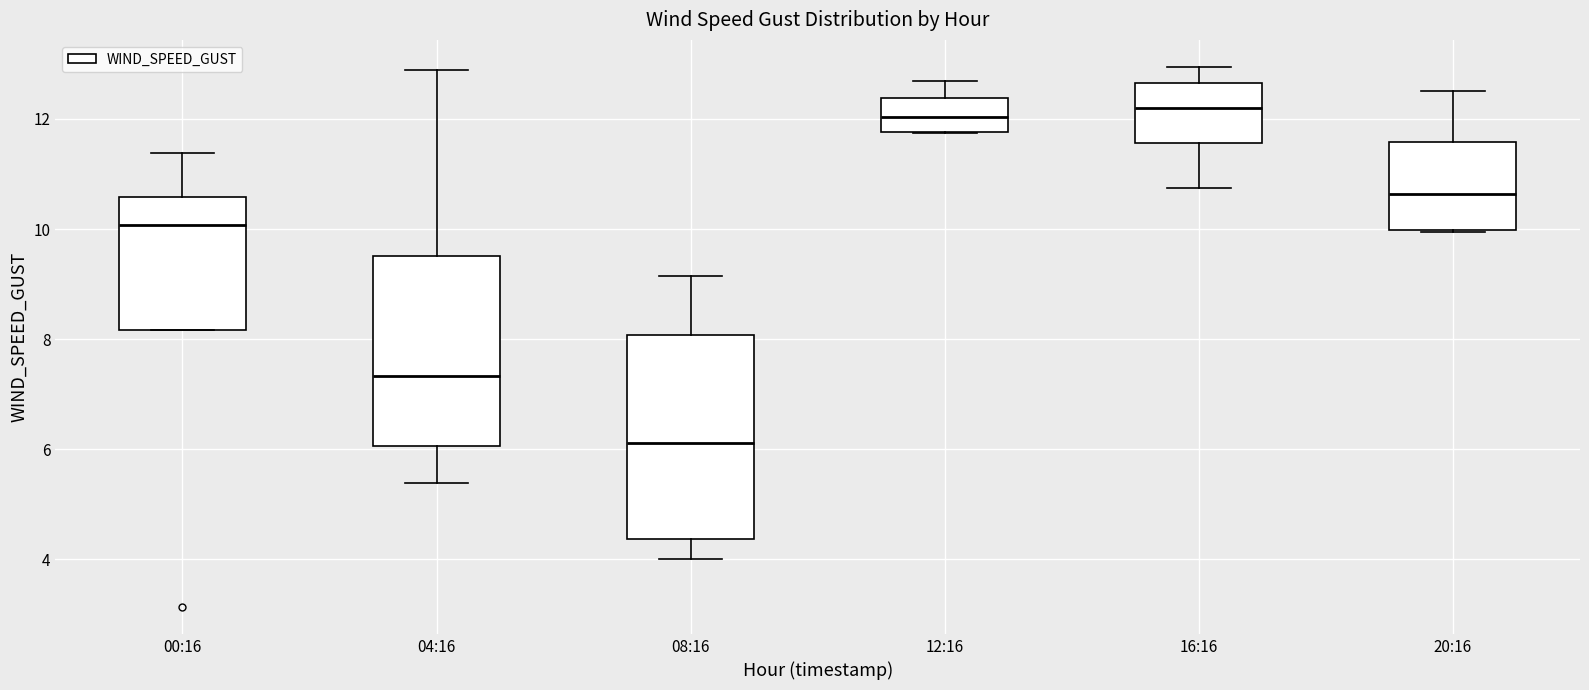

Reading left to right, read every box against the y-axis: the position of its median line, the range the box covers, and the ends of its whiskers. The values are not printed on the chart, so give them approximately, as read against the axis.

00:16: median 10.0, box 8.2 to 10.6, whiskers 8.2 to 11.4
04:16: median 7.4, box 6.0 to 9.6, whiskers 5.4 to 12.8
08:16: median 6.2, box 4.4 to 8.0, whiskers 4.0 to 9.2
12:16: median 12.0, box 11.8 to 12.4, whiskers 11.8 to 12.6
16:16: median 12.2, box 11.6 to 12.6, whiskers 10.8 to 13.0
20:16: median 10.6, box 10.0 to 11.6, whiskers 10.0 to 12.6